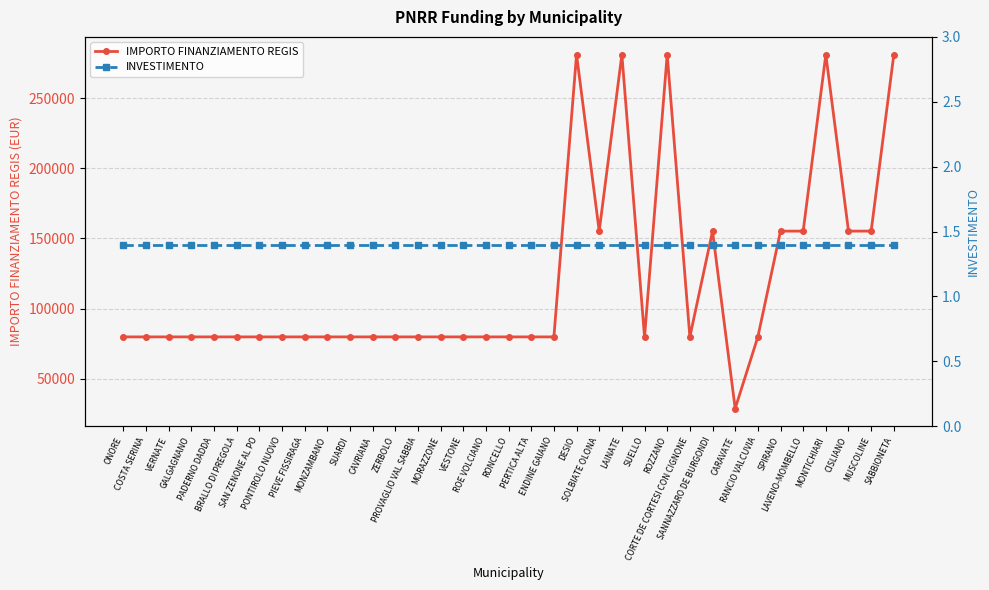

True or false: INVESTIMENTO and IMPORTO FINANZIAMENTO REGIS cross at least once.

False